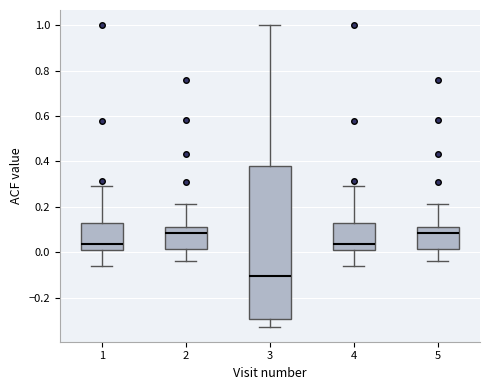

Where does the upper whisker of the box at x = 1 end on the y-axis? The values are not printed on the chart, so give them approximately, as read against the axis.

0.30